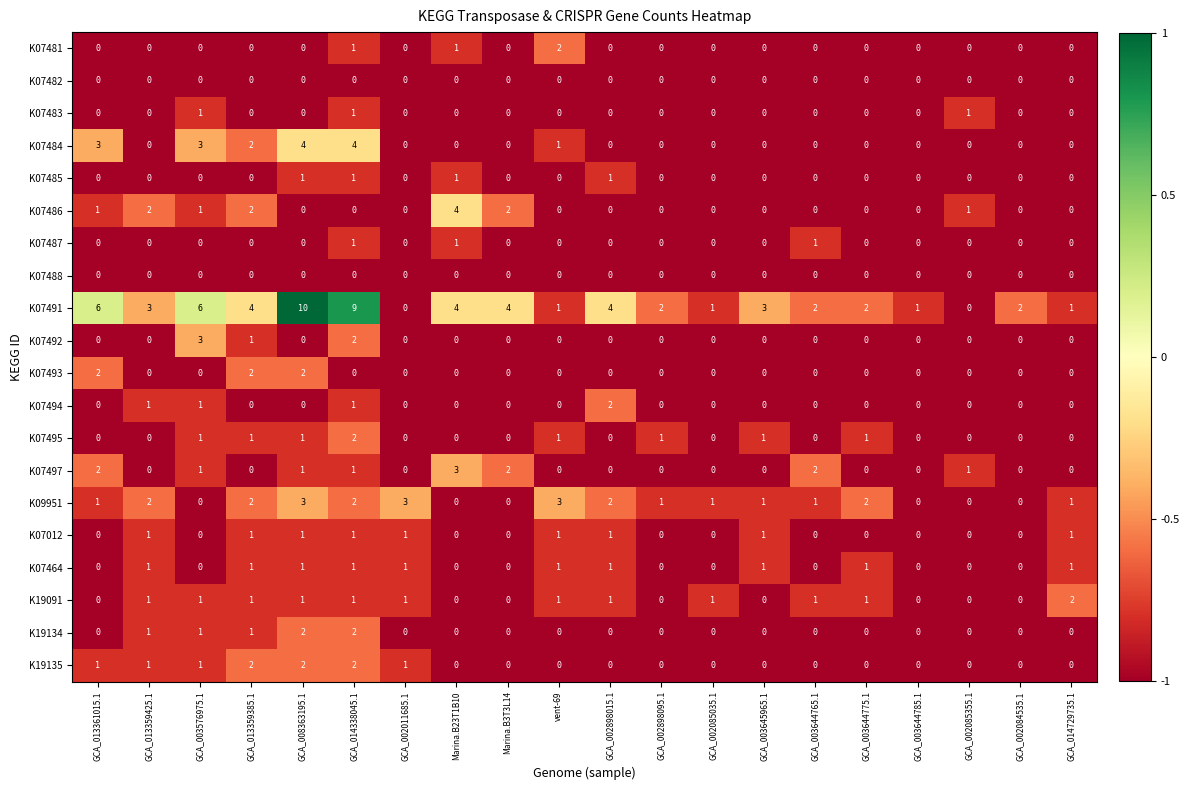

What is the greatest value displayed?

10